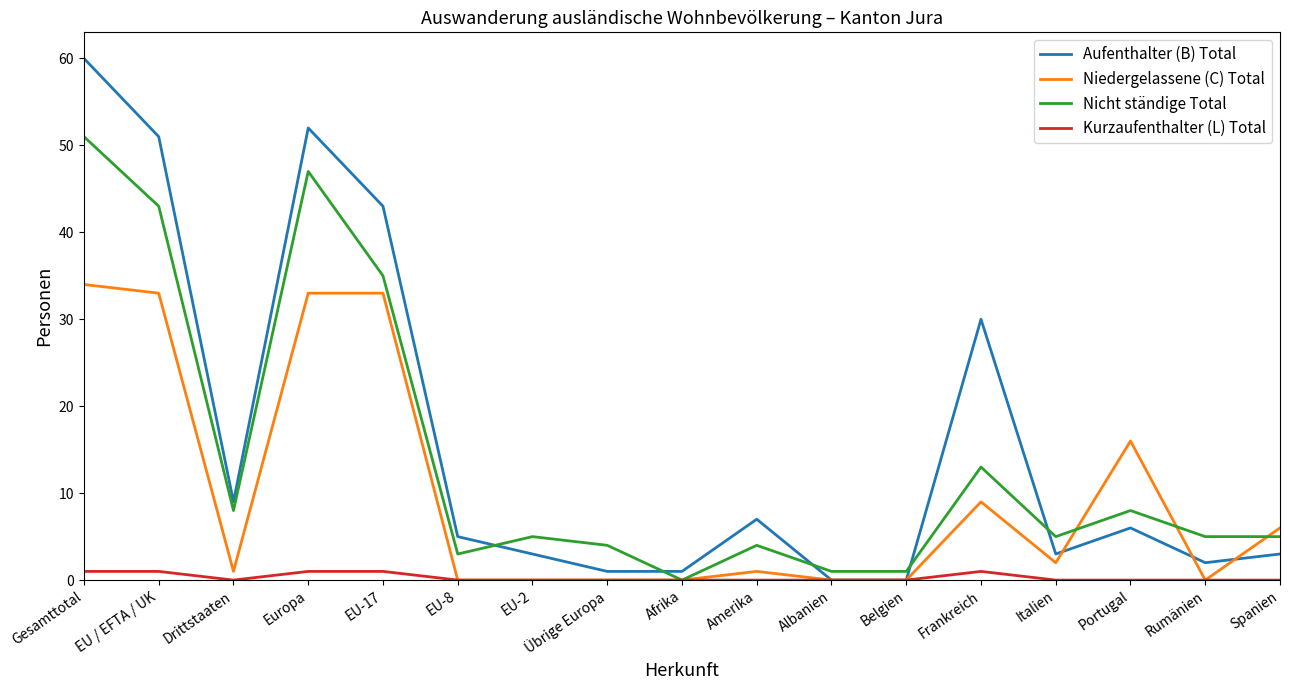

Reading left to right, what are all the values shown in this chart?

Aufenthalter (B) Total: 60	51	9	52	43	5	3	1	1	7	0	0	30	3	6	2	3
Niedergelassene (C) Total: 34	33	1	33	33	0	0	0	0	1	0	0	9	2	16	0	6
Nicht ständige Total: 51	43	8	47	35	3	5	4	0	4	1	1	13	5	8	5	5
Kurzaufenthalter (L) Total: 1	1	0	1	1	0	0	0	0	0	0	0	1	0	0	0	0